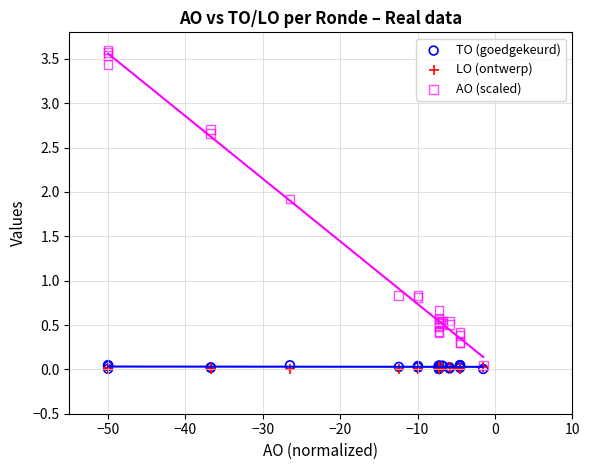

What are all the series names shown in the legend?

TO (goedgekeurd), LO (ontwerp), AO (scaled)